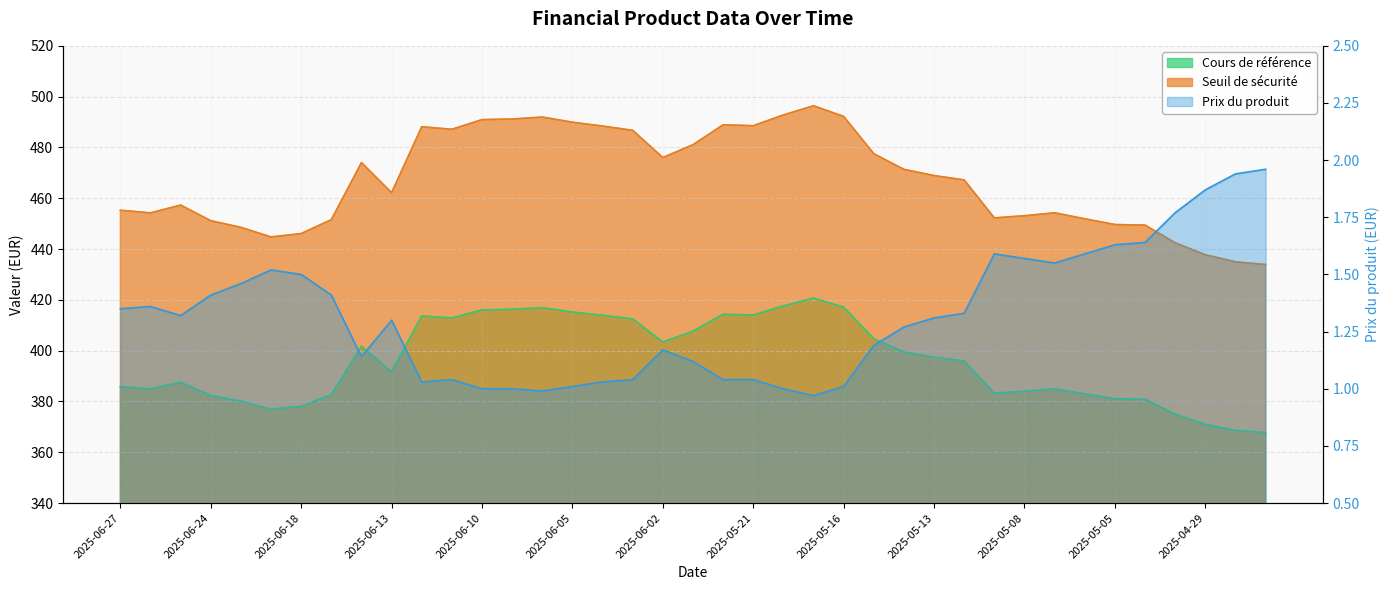

Where does the Cours de référence series first go above 395?

2025-06-16